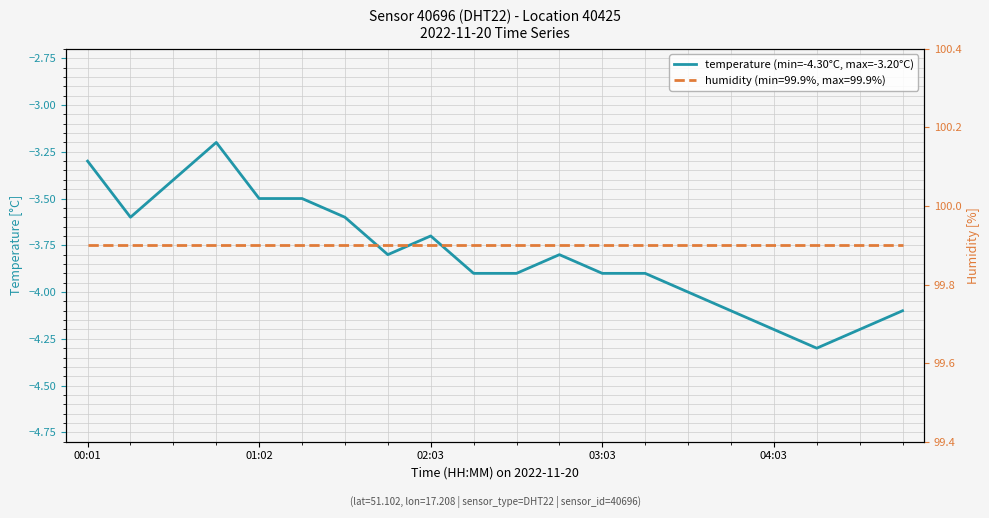

The humidity series shows 99.9 at 9. True or false?

True